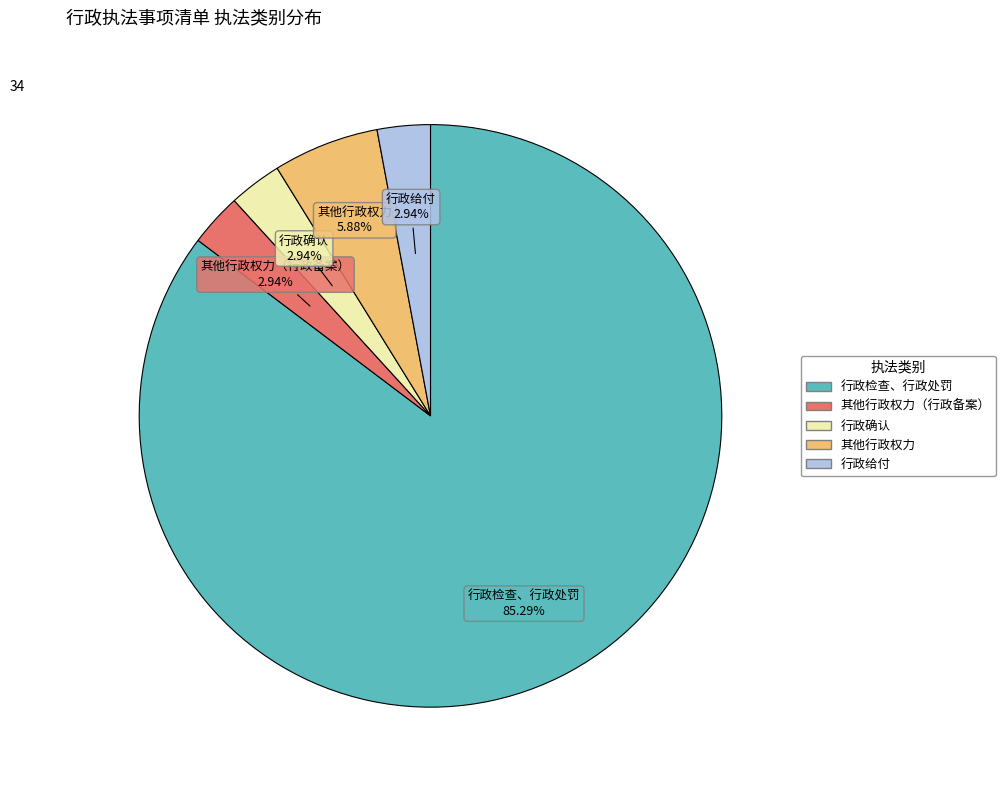

Is there a majority slice in this chart?

Yes